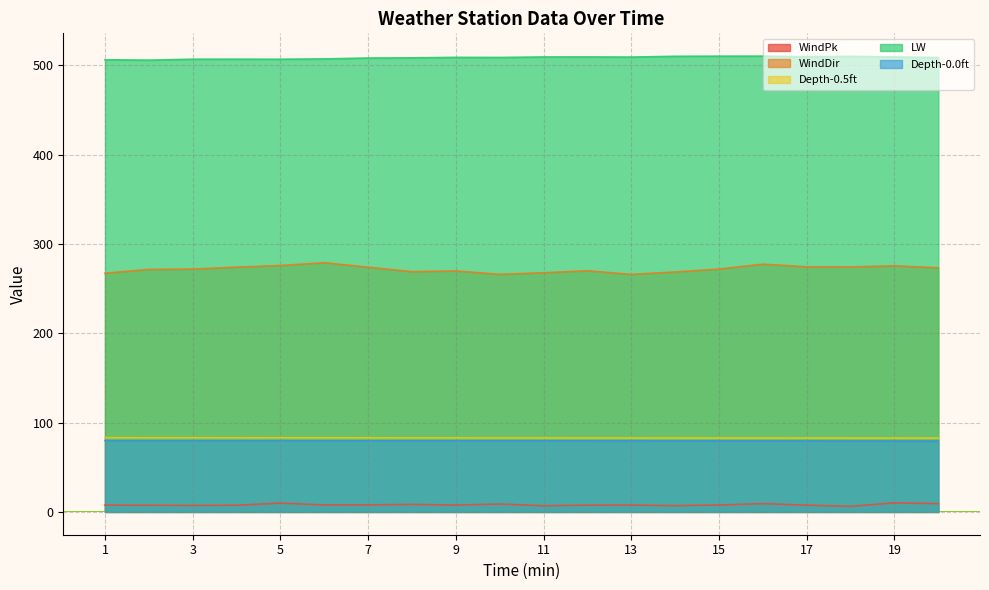

True or false: WindDir has more than 0 interior local peaks.

True